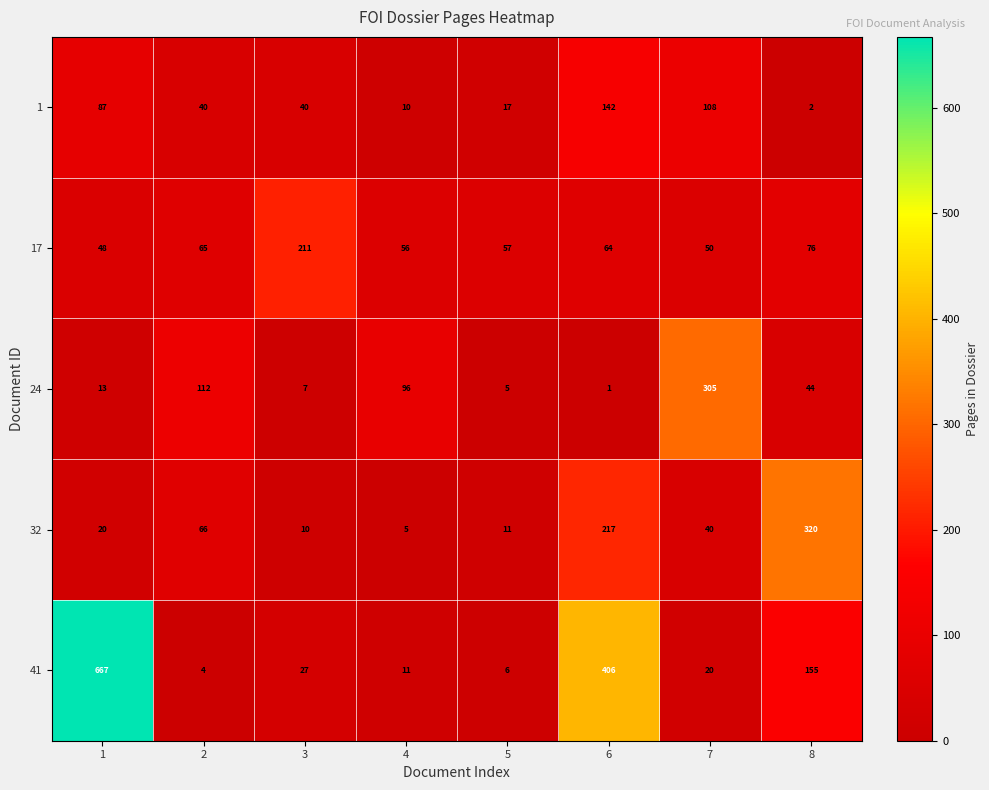

What is the difference between the highest and lowest values at 1?

654